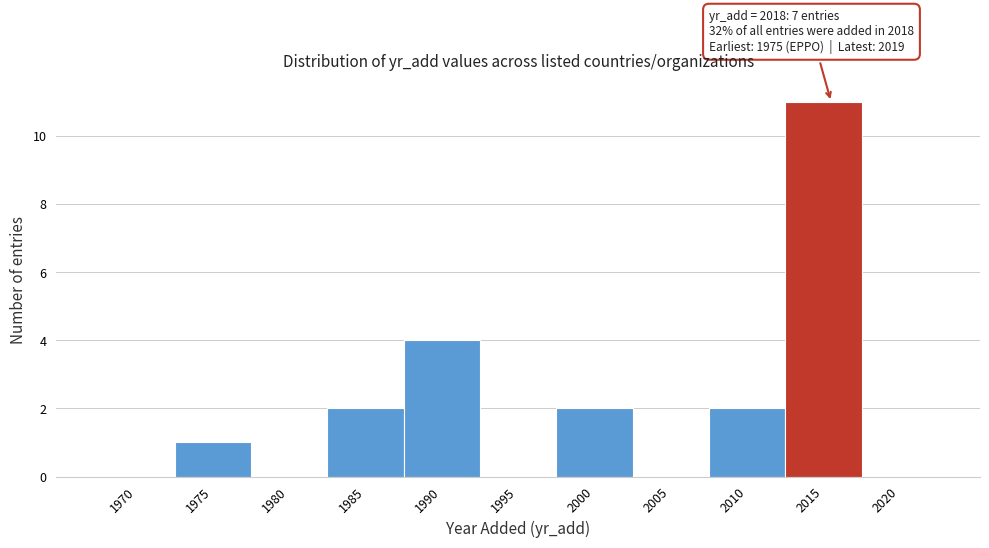

Reading right to left, what are all the values shown in this chart?

2020=0	2015=11	2010=2	2005=0	2000=2	1995=0	1990=4	1985=2	1980=0	1975=1	1970=0